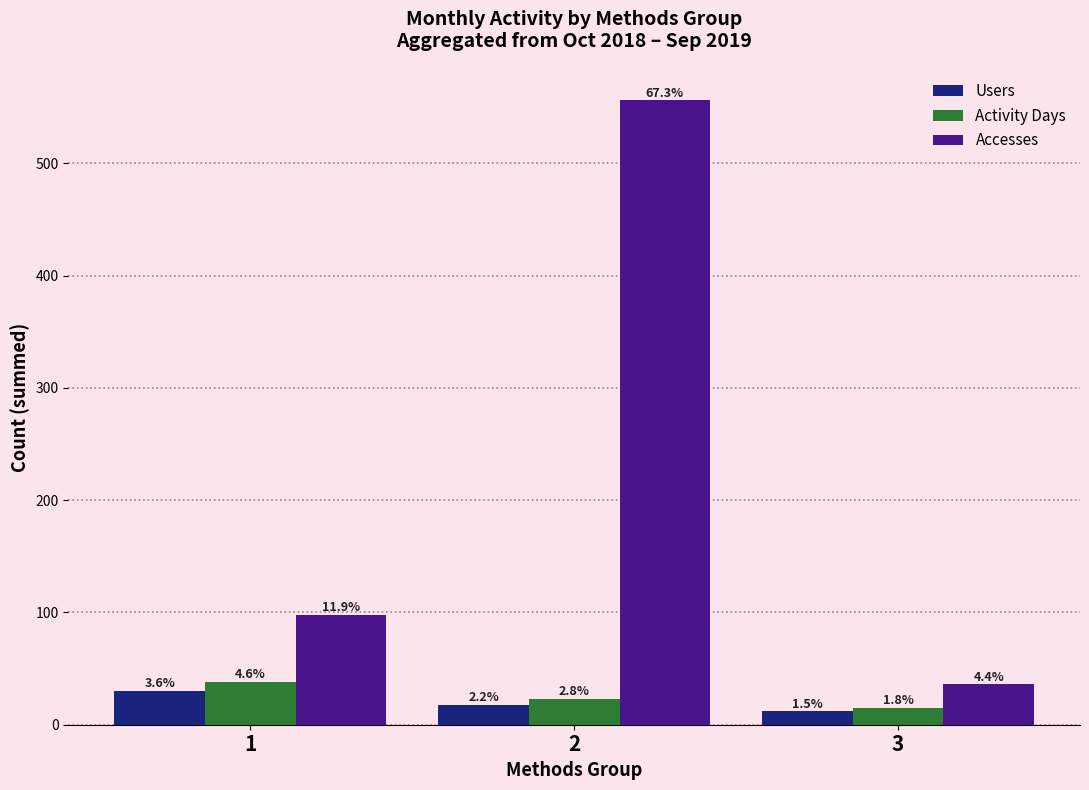

Are the bars horizontal?

No